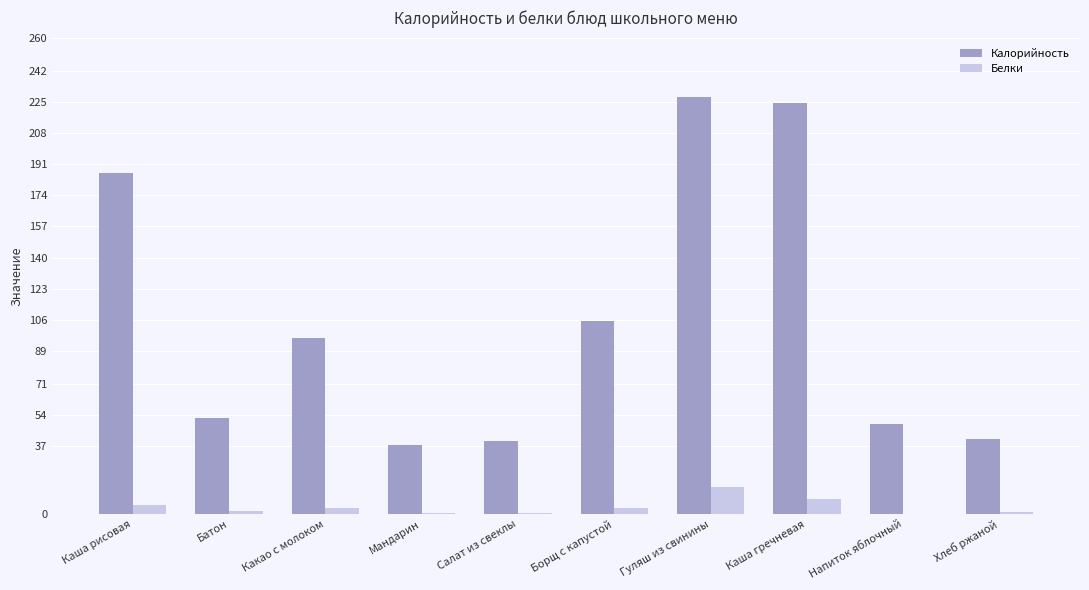

What are all the series names shown in the legend?

Калорийность, Белки